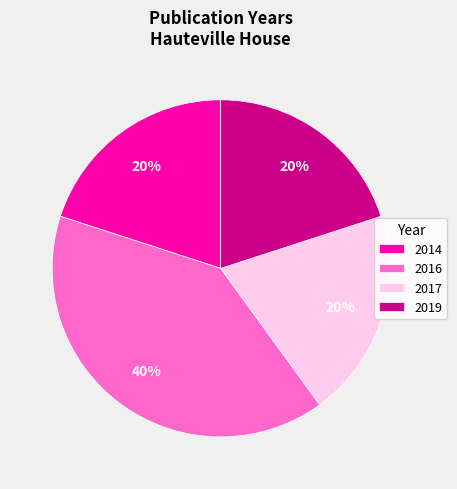

What is the ratio of the value at 2017 to the value at 2019?

1.0